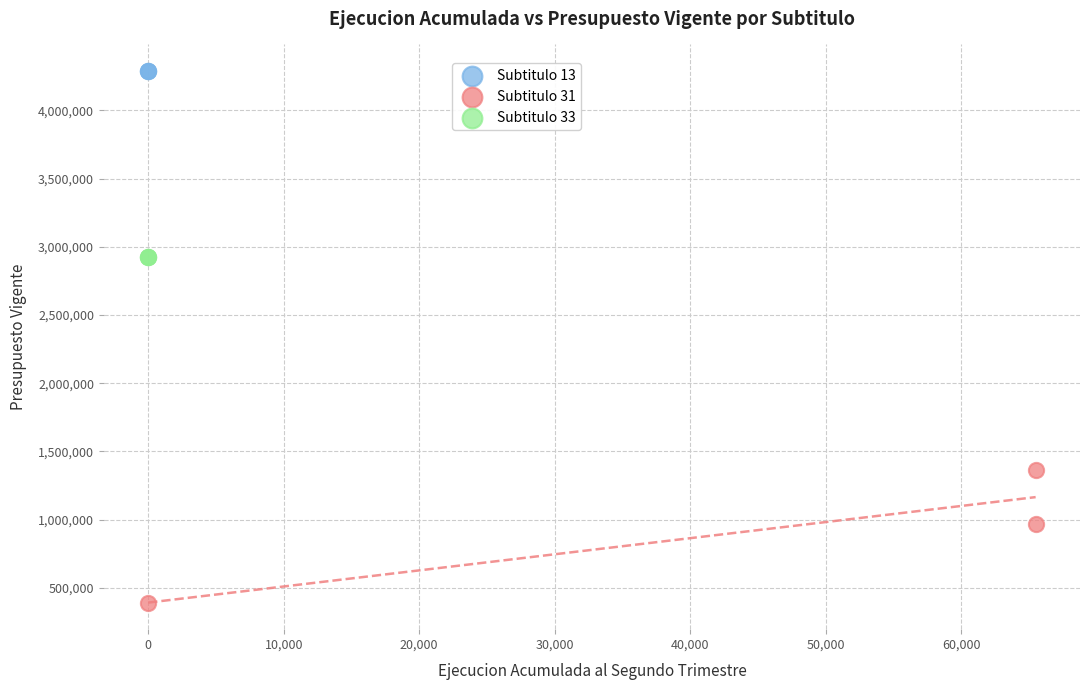

What are all the series names shown in the legend?

Subtitulo 13, Subtitulo 31, Subtitulo 33